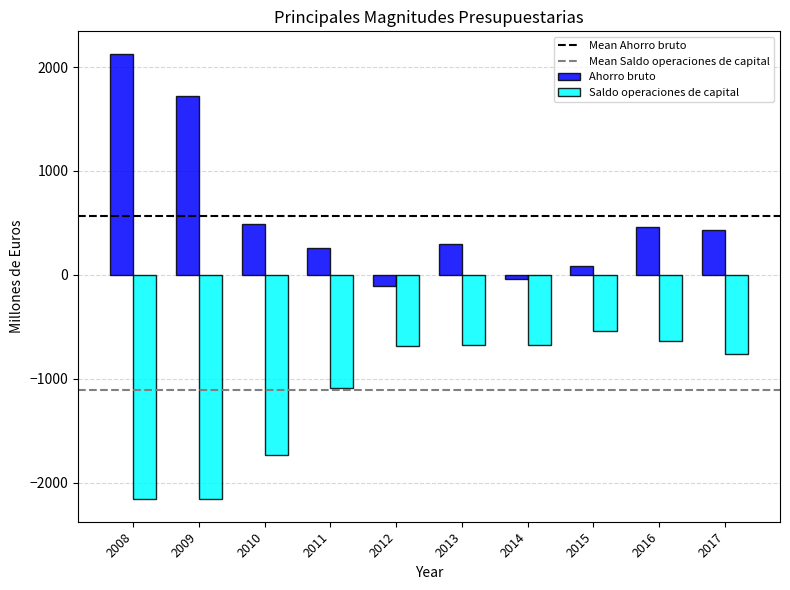

True or false: Ahorro bruto has a value of -45.3 at 2014.

True